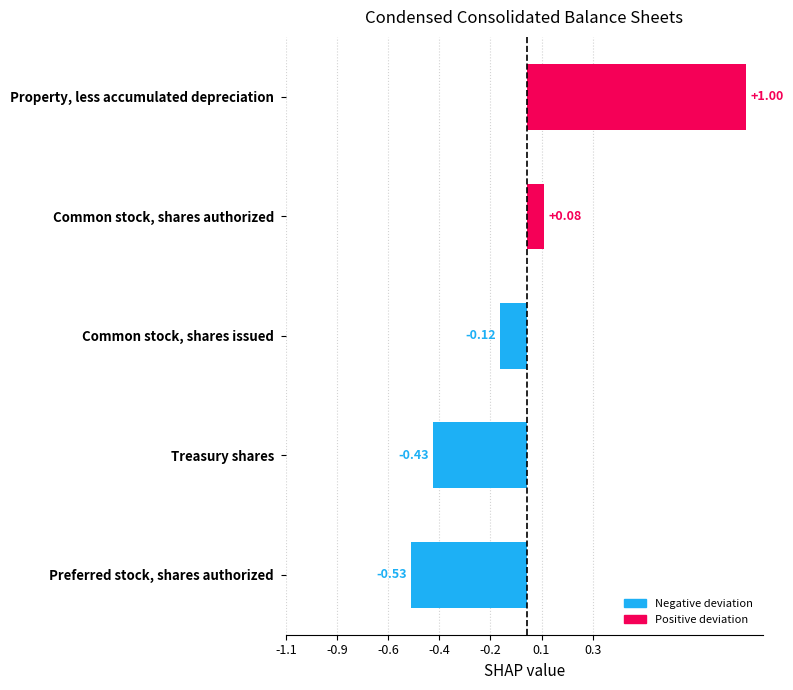

Does the chart contain any negative values?

Yes